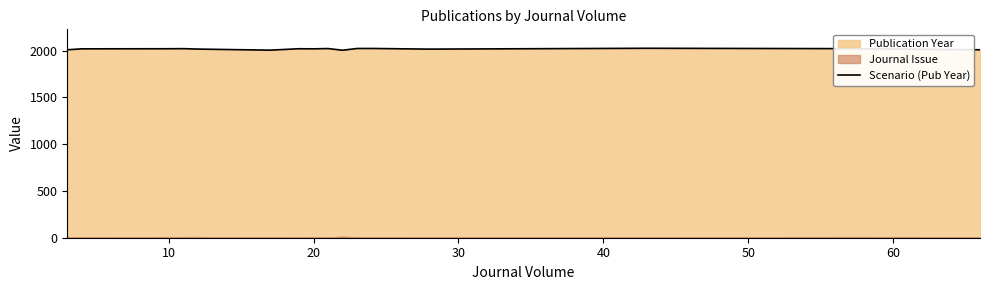

What is the difference between the maximum and minimum values?

21.0